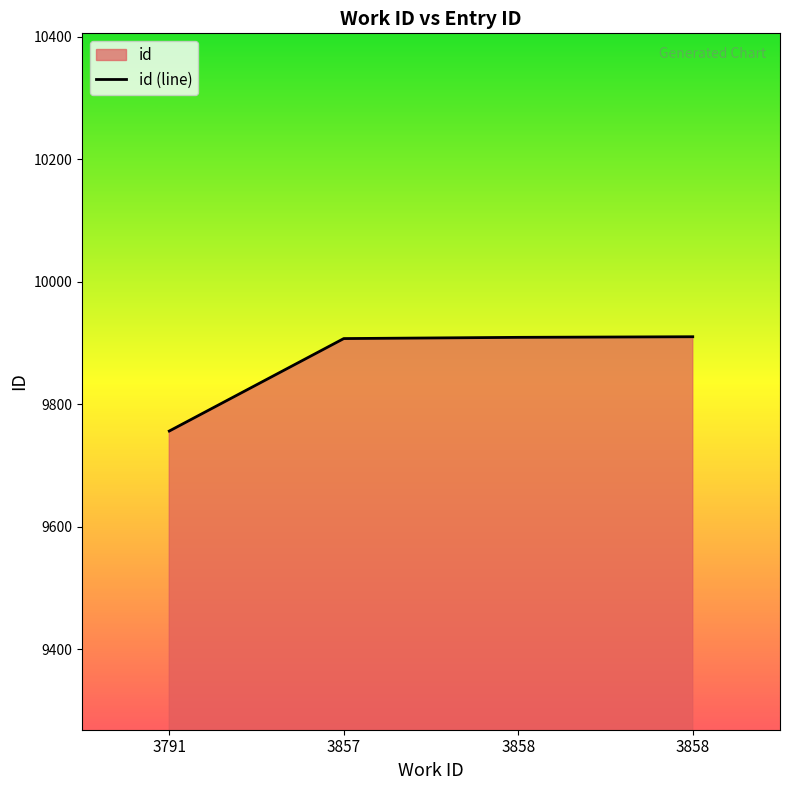

What is the sum of all values?

39482